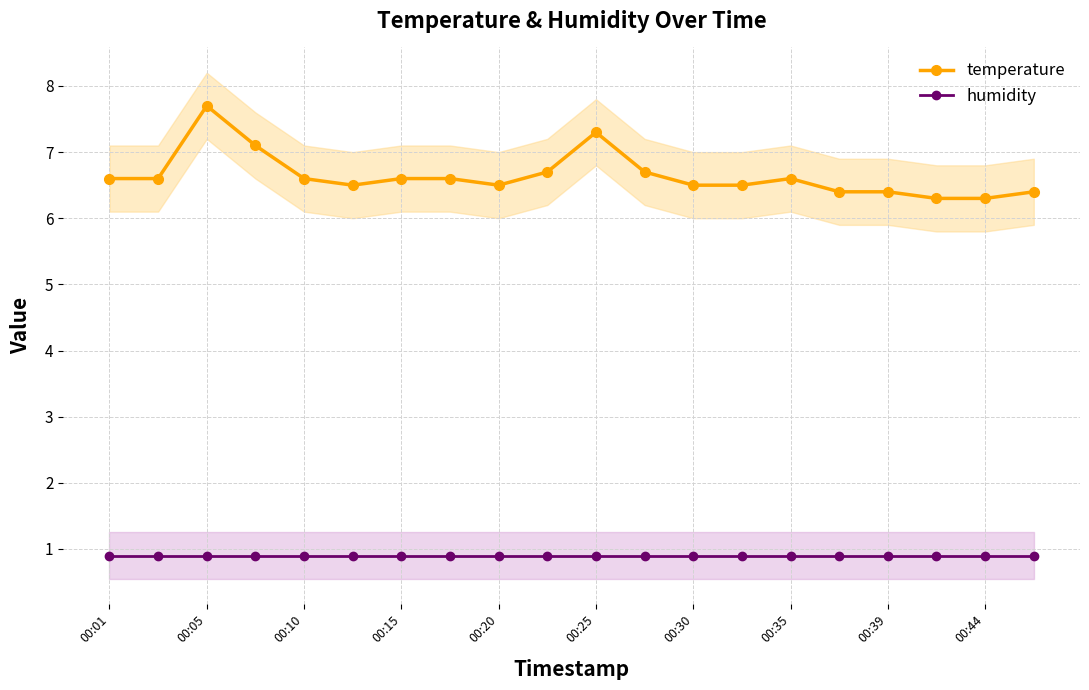

What are all the series names shown in the legend?

temperature, humidity